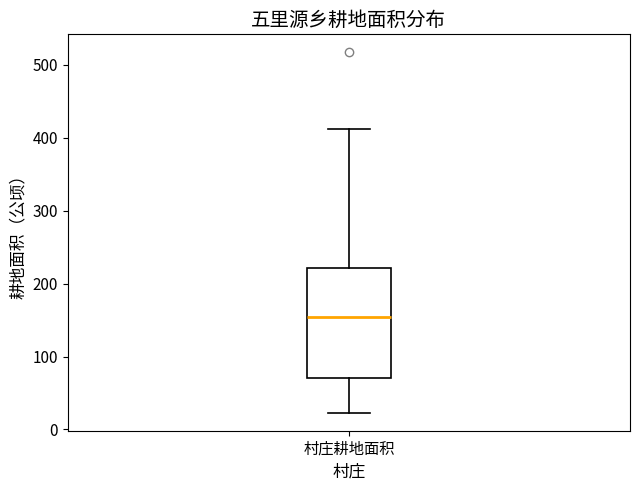

Where does the upper whisker of the box for 村庄耕地面积 end on the y-axis? The values are not printed on the chart, so give them approximately, as read against the axis.

410